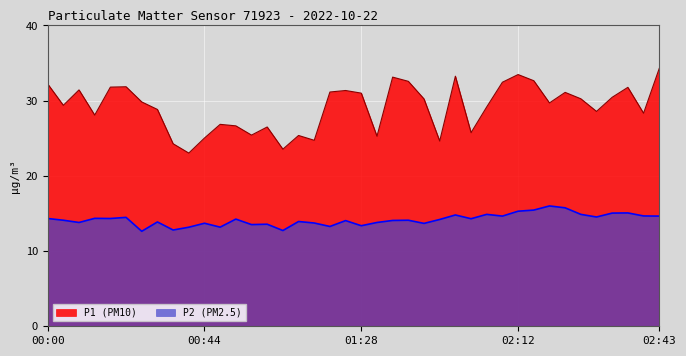

What is the maximum value for P2?

16.0